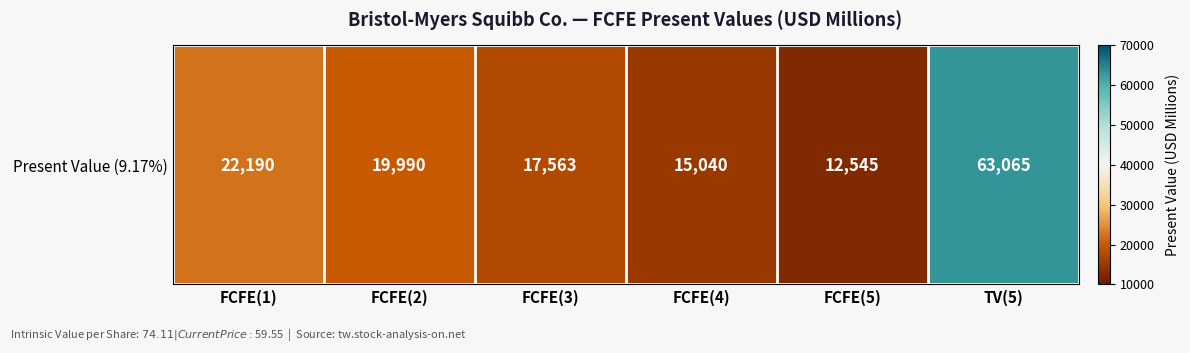

Count the number of data series in this chart.

1